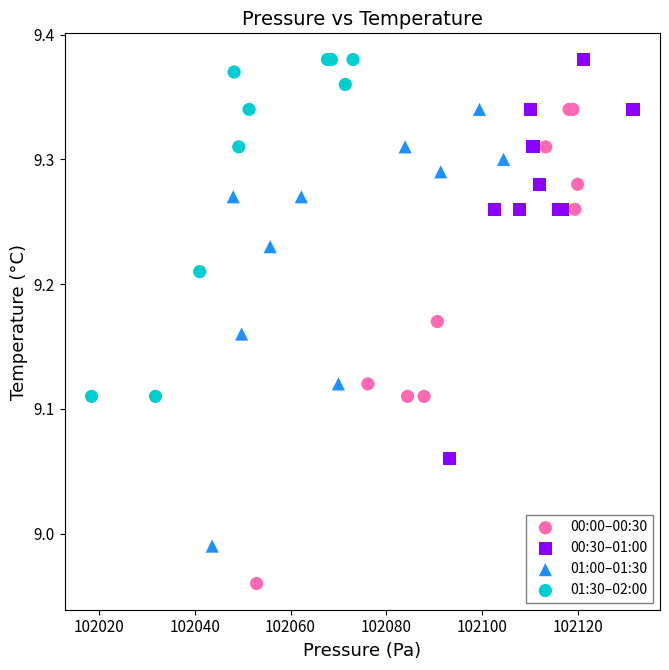

What are all the series names shown in the legend?

00:00–00:30, 00:30–01:00, 01:00–01:30, 01:30–02:00